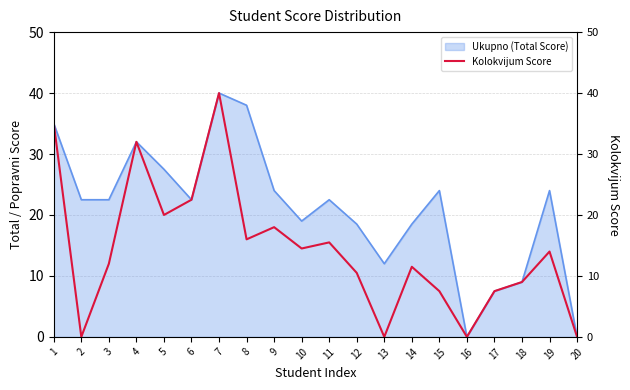

Reading right to left, list all the values displayed in this chart.

0.0	14.0	9.0	7.5	0.0	7.5	11.5	0.0	10.5	15.5	14.5	18.0	16.0	40.0	22.5	20.0	32.0	12.0	0.0	35.0